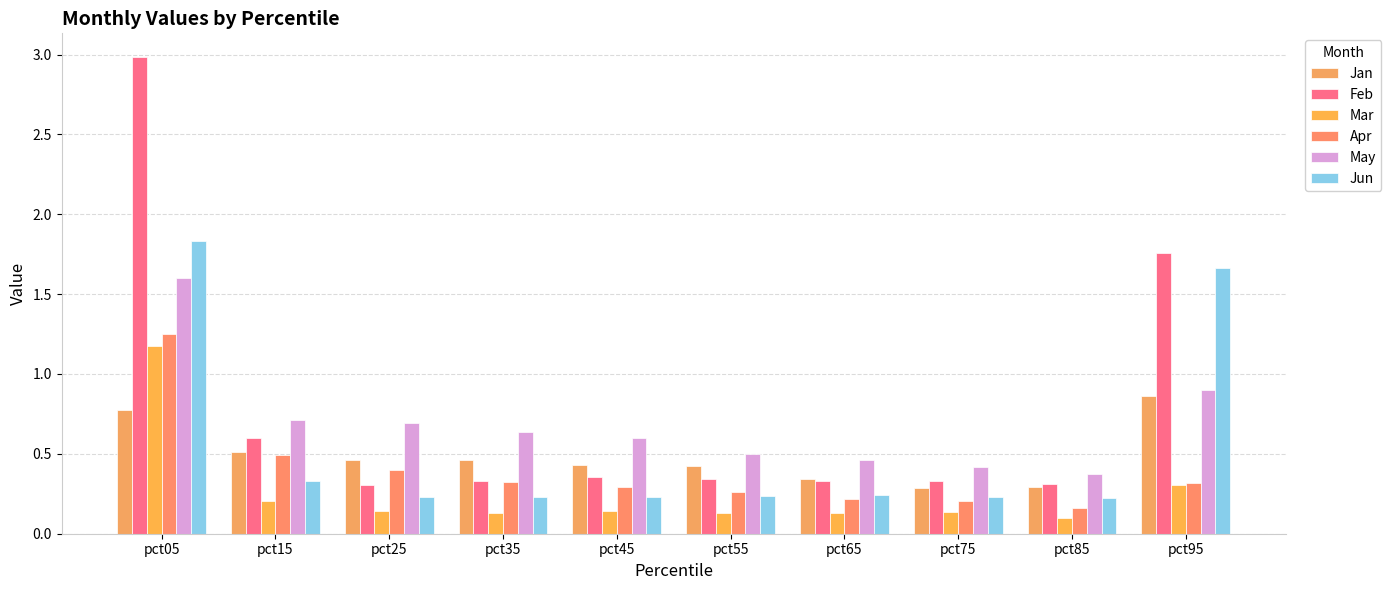

At which category does the chart reach its minimum across all series?

pct85